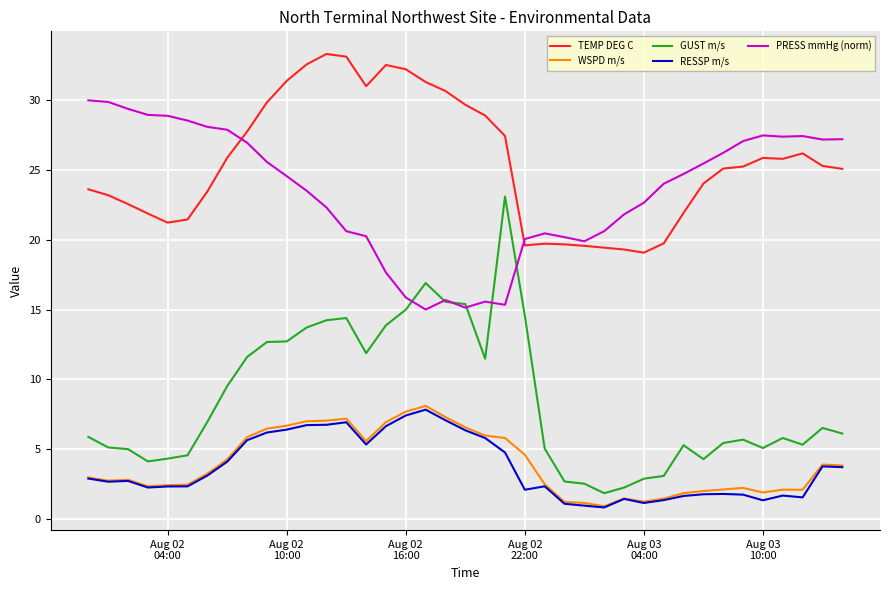

What is the smallest value displayed?

0.8